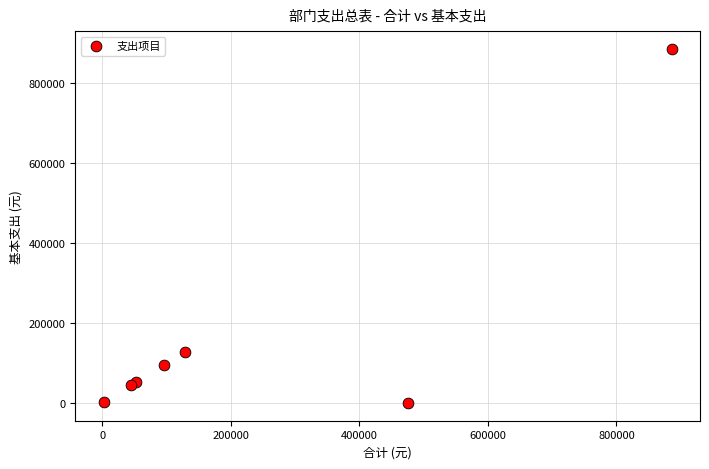

What Y value in the scatter plot is closest to 442952?

128133